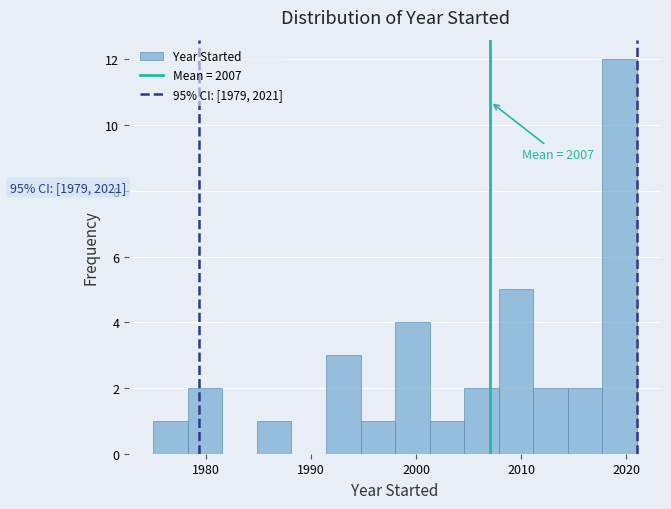

Read against the x-axis, roughly where is the centre of the tallest bar?

2019